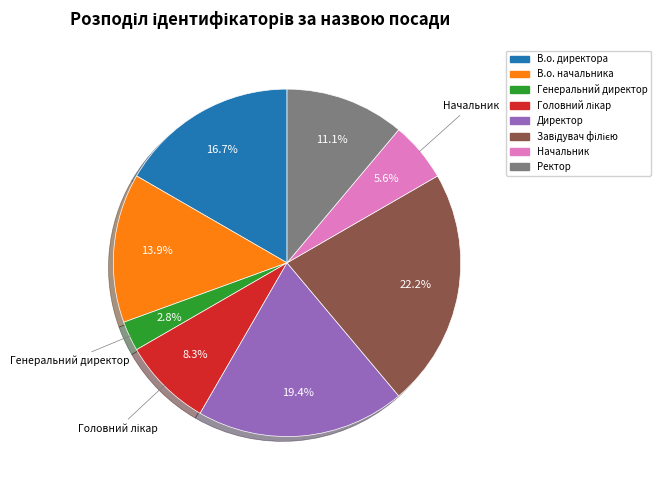

Which category has the smallest portion of the pie?

Генеральний директор